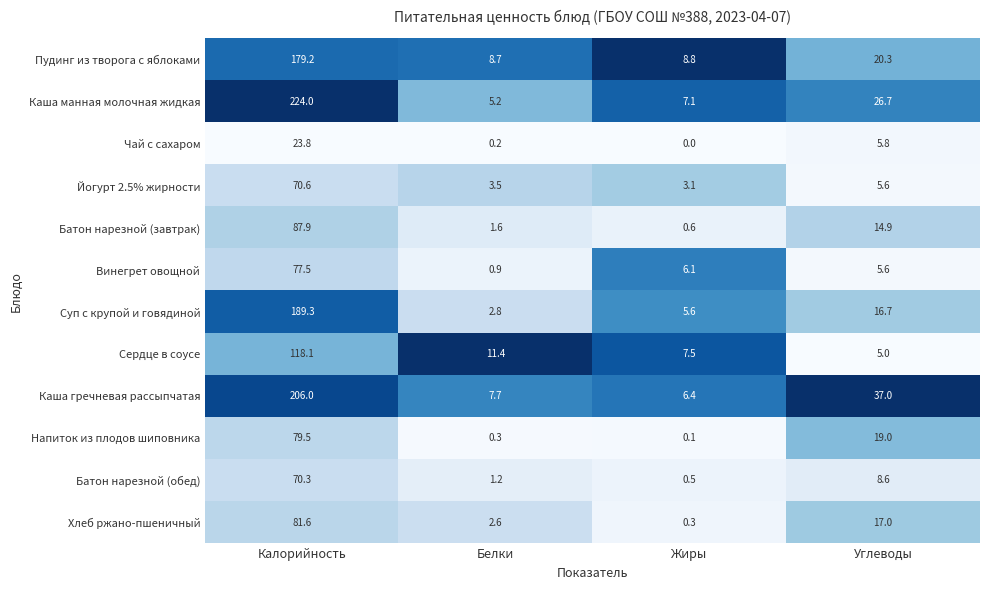

The Хлеб ржано-пшеничный series shows 1.8 at Белки. True or false?

False